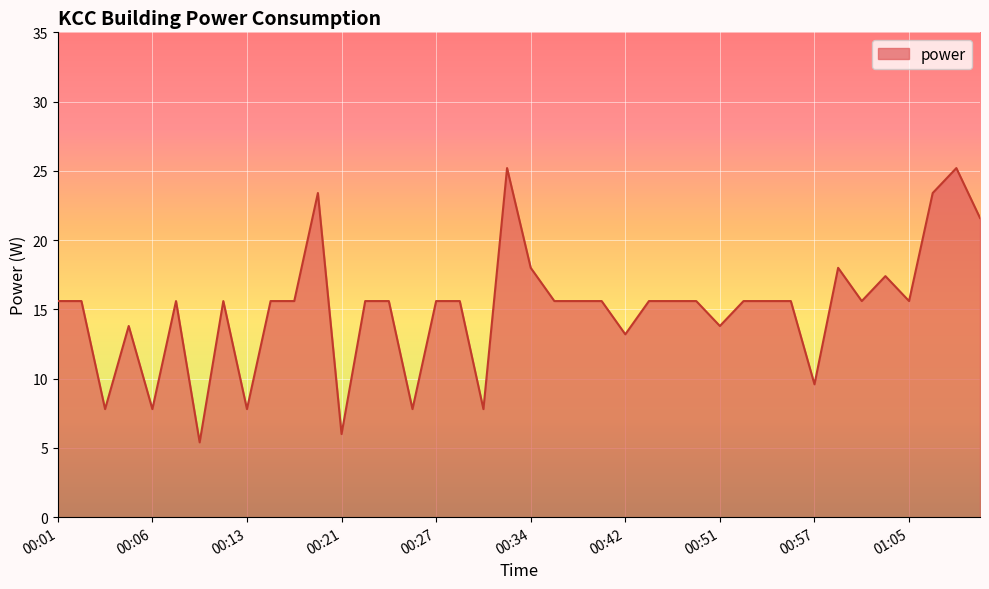

What is the difference between the maximum and minimum values?

19.8